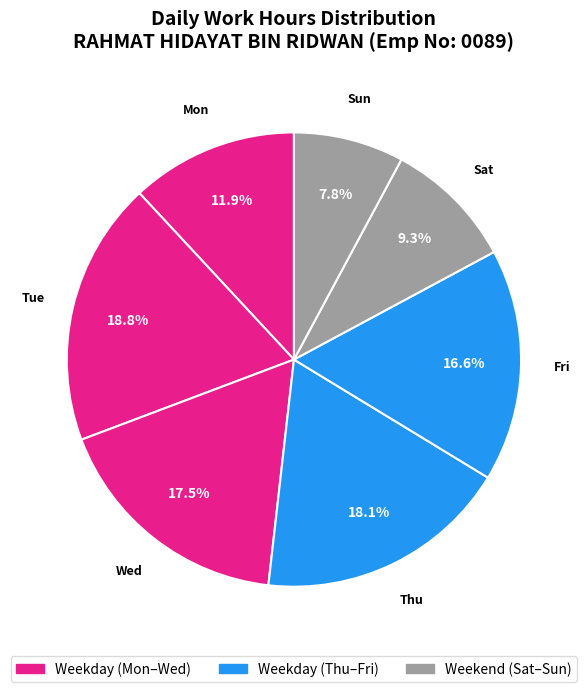

Which slice is the largest?

Tue